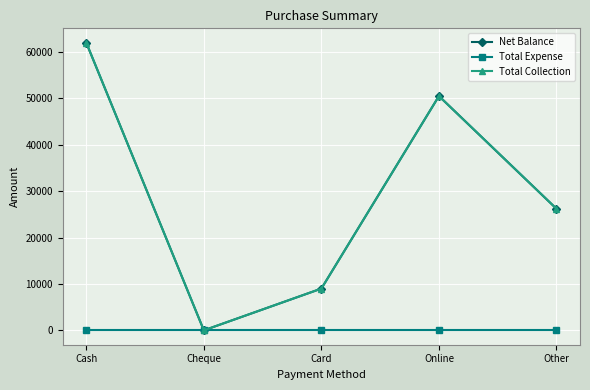

Reading left to right, extract all data points from this chart.

Net Balance: 62000	0	9000	50500	26208
Total Expense: 0	0	0	0	0
Total Collection: 62000	0	9000	50500	26208